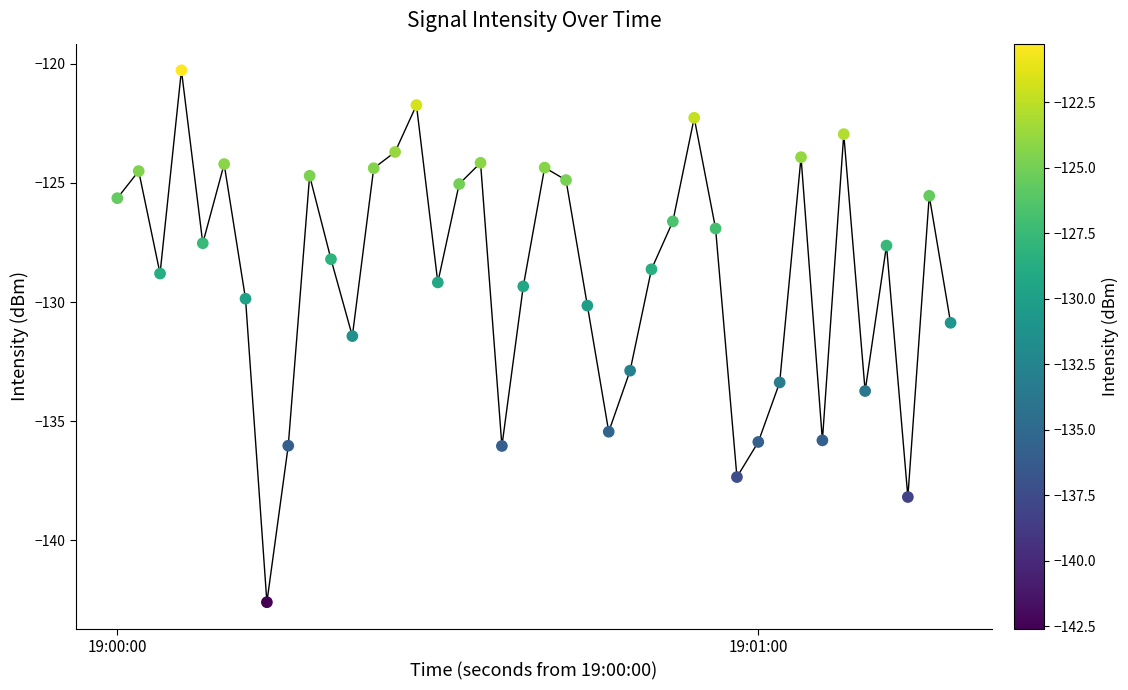

What is the minimum value shown in the chart?

-142.6